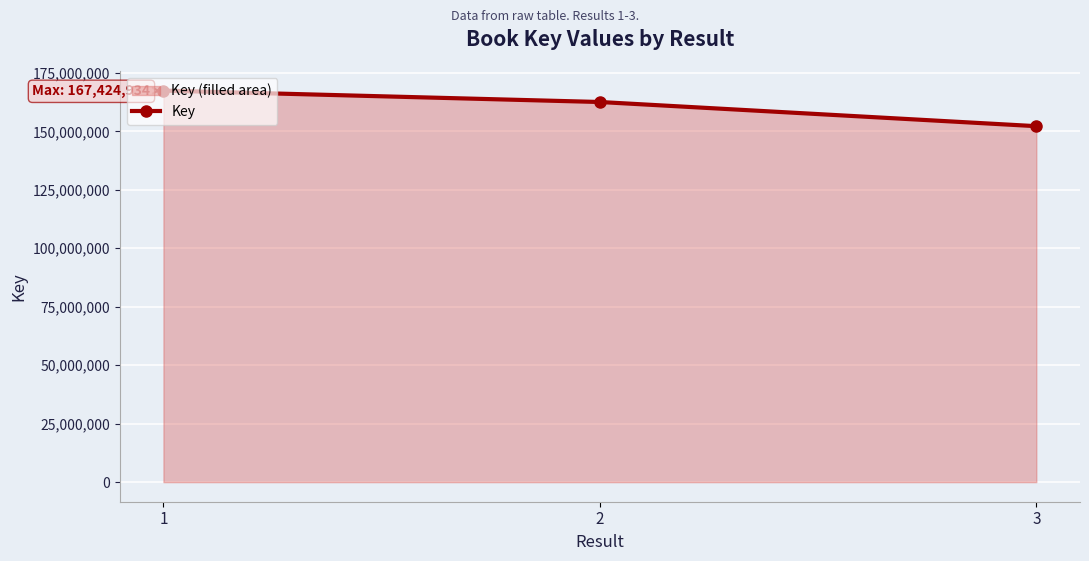

Where does the data first go above 162539130?

1